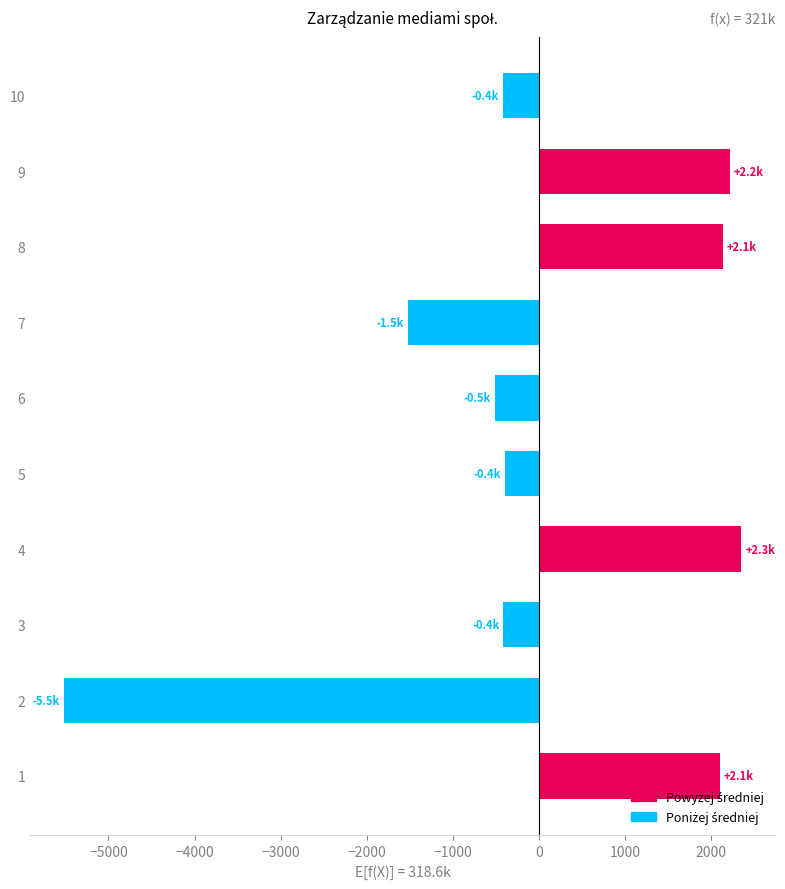

Between 3 and 2, which is larger?

3